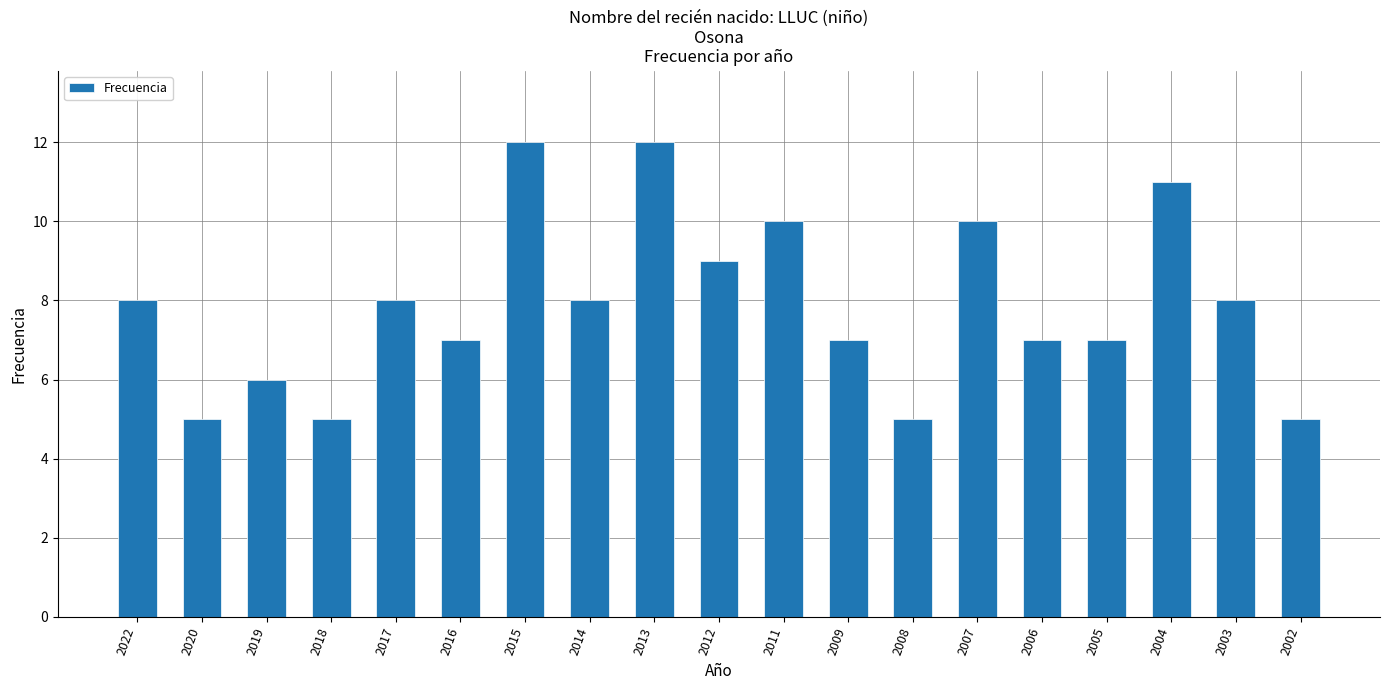

What is the change in value from 2014 to 2011?

+2